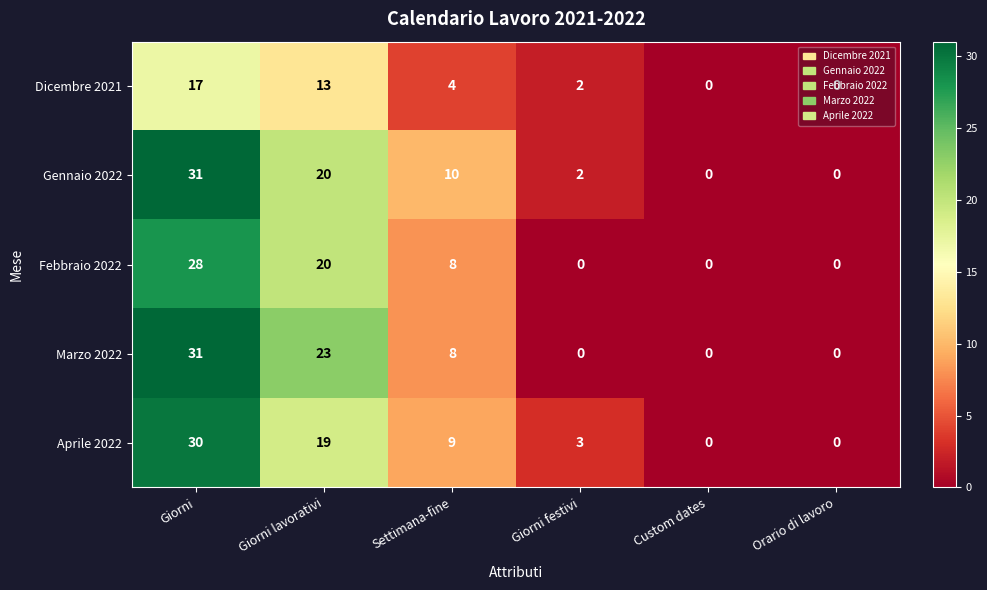

How many values in the Aprile 2022 series are below 9?

3